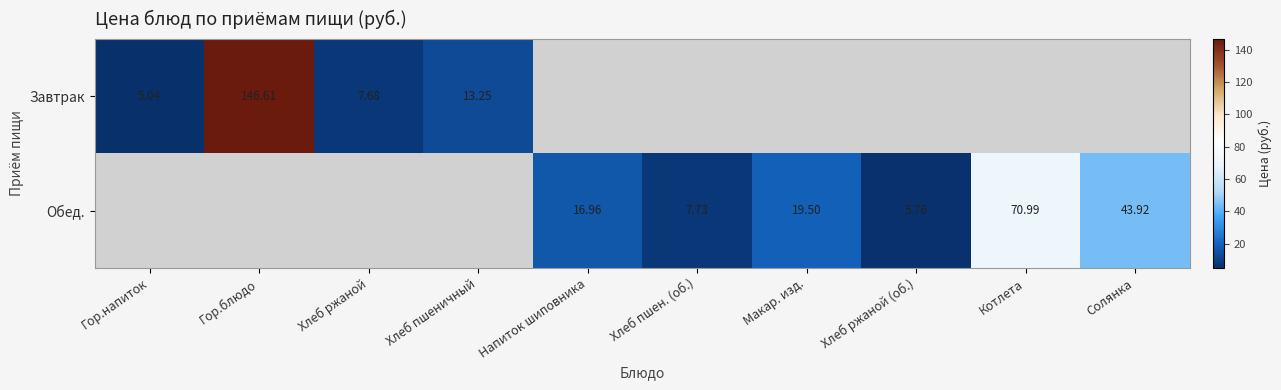

Is the value of Обед. at Хлеб пшен. (об.) greater than the value of Завтрак at Гор.напиток?

Yes